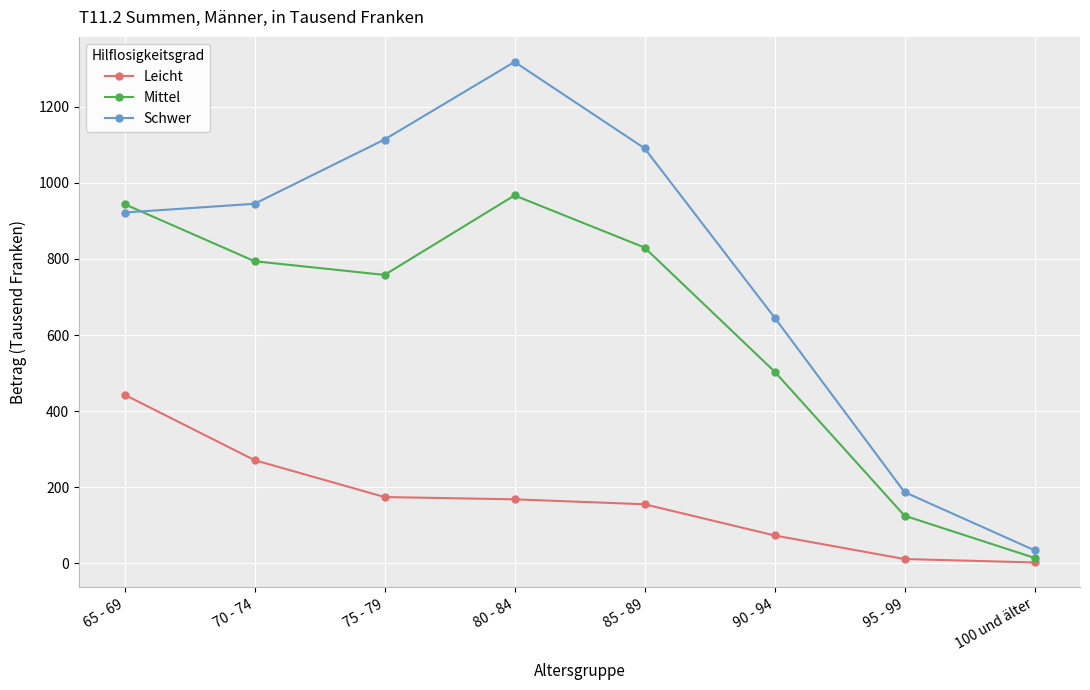

True or false: Mittel and Leicht cross at least once.

False